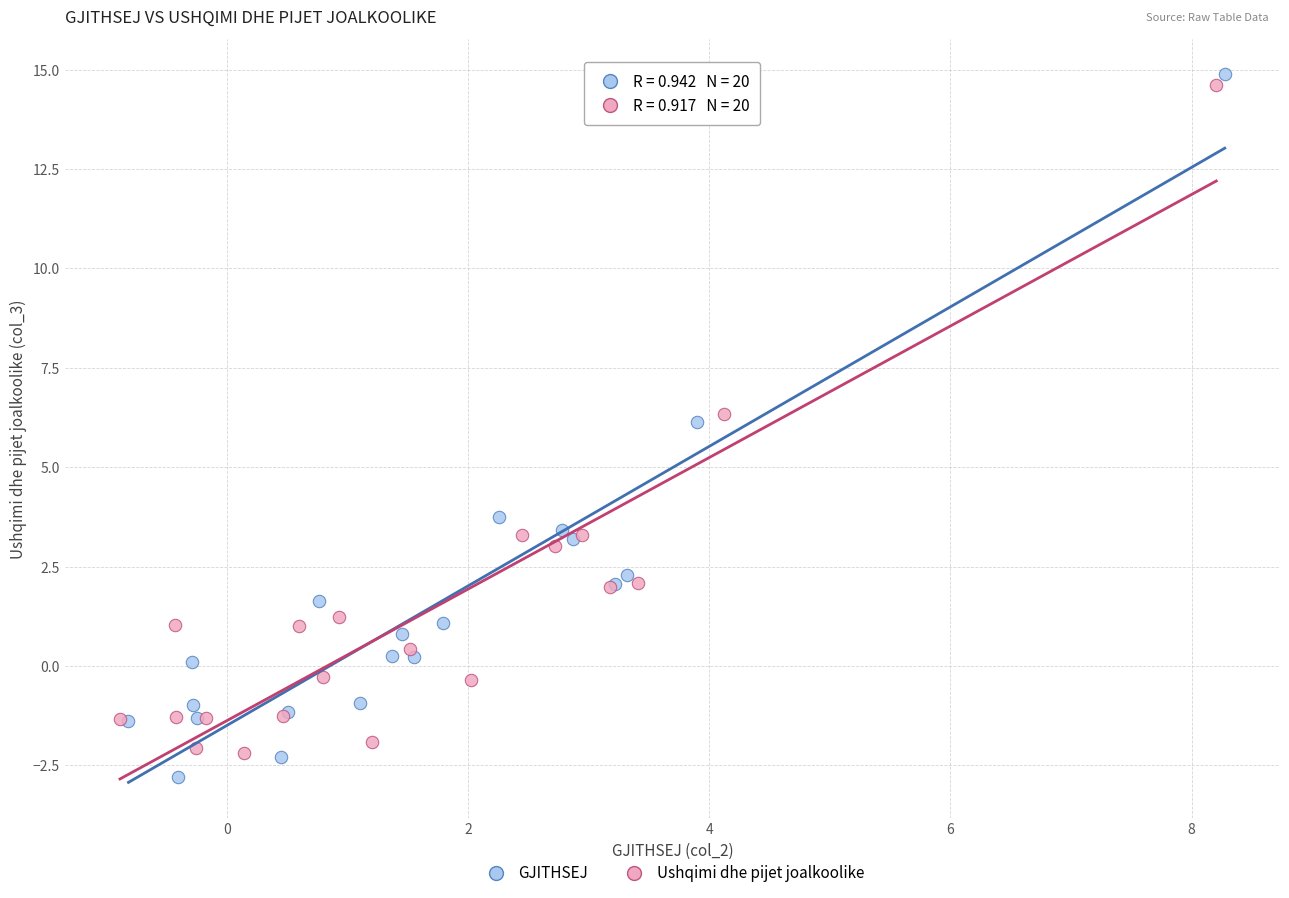

Which series has the largest Y range (max minus min)?

GJITHSEJ